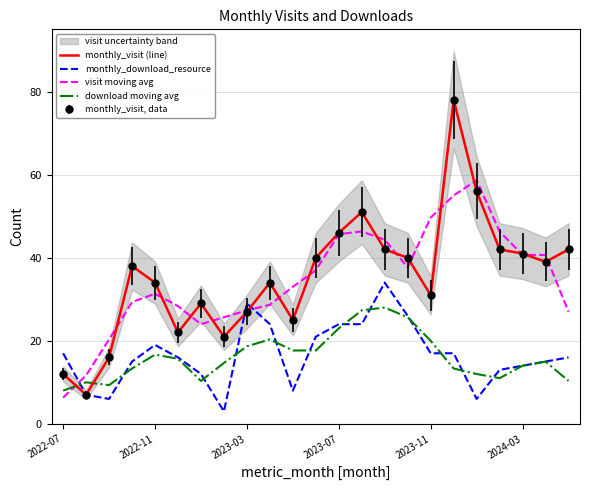

What is the sum of the visit moving avg values at 8 and 13?

73.7